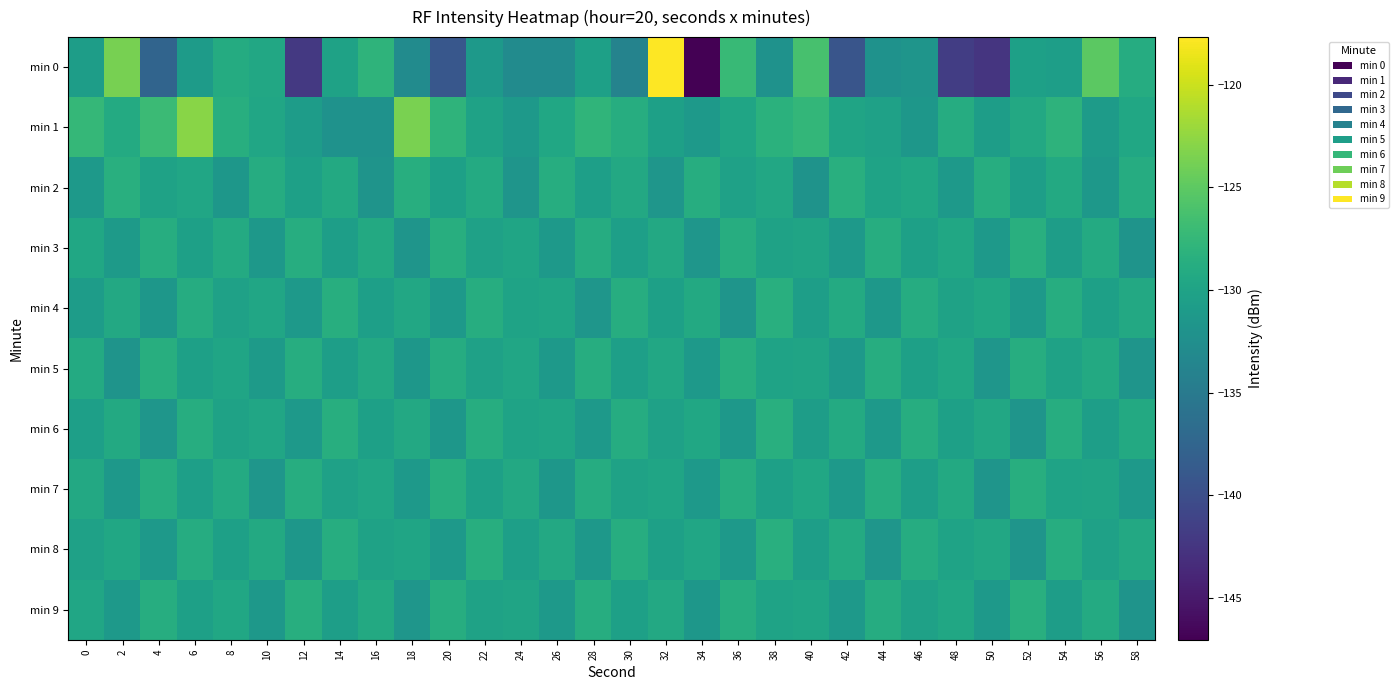

At which category is the sum across all series the highest?

32